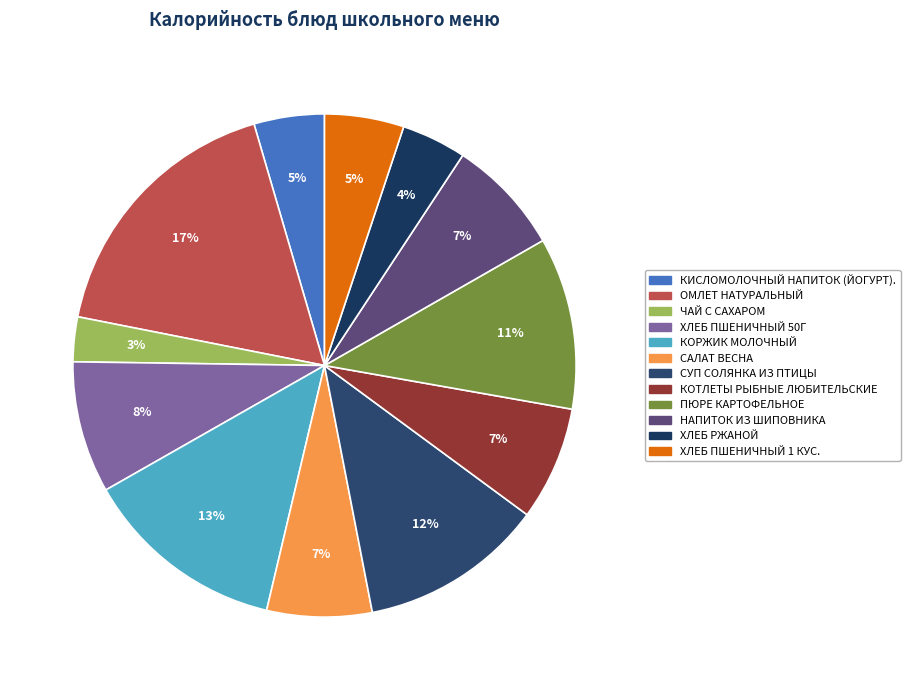

Which category has the smallest portion of the pie?

ЧАЙ С САХАРОМ